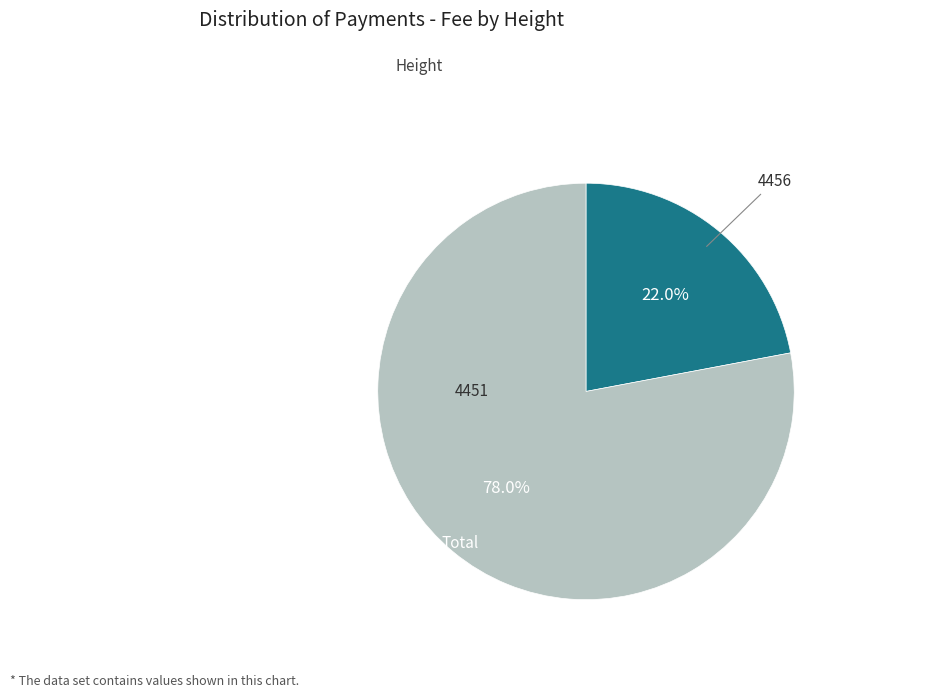

To the nearest percent, what is the average slice percentage?

50%